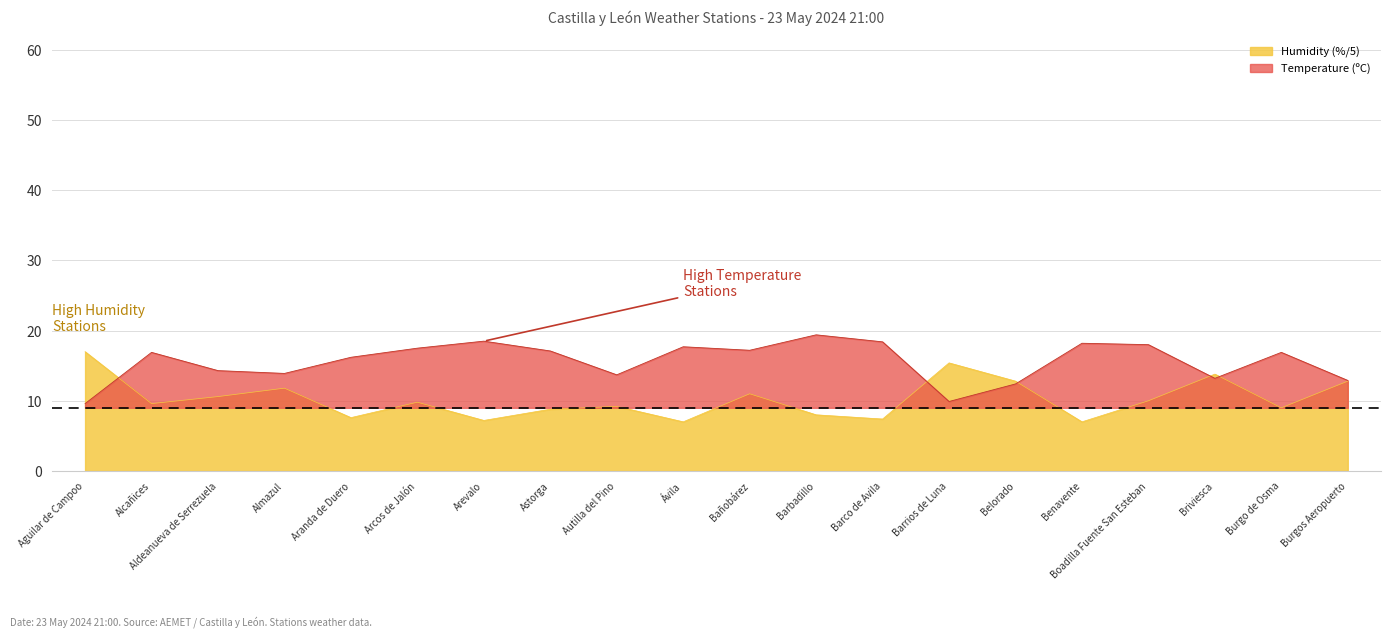

Reading right to left, list all the values displayed in this chart.

Temperature (ºC): 12.9	16.9	13.2	18.0	18.2	12.4	9.9	18.4	19.4	17.2	17.7	13.7	17.1	18.5	17.5	16.2	13.9	14.3	16.9	9.6
Humidity (%): 12.8	9.0	13.8	10.0	7.0	12.8	15.4	7.4	8.0	11.0	7.0	9.2	8.8	7.2	9.8	7.6	11.8	10.6	9.6	17.0